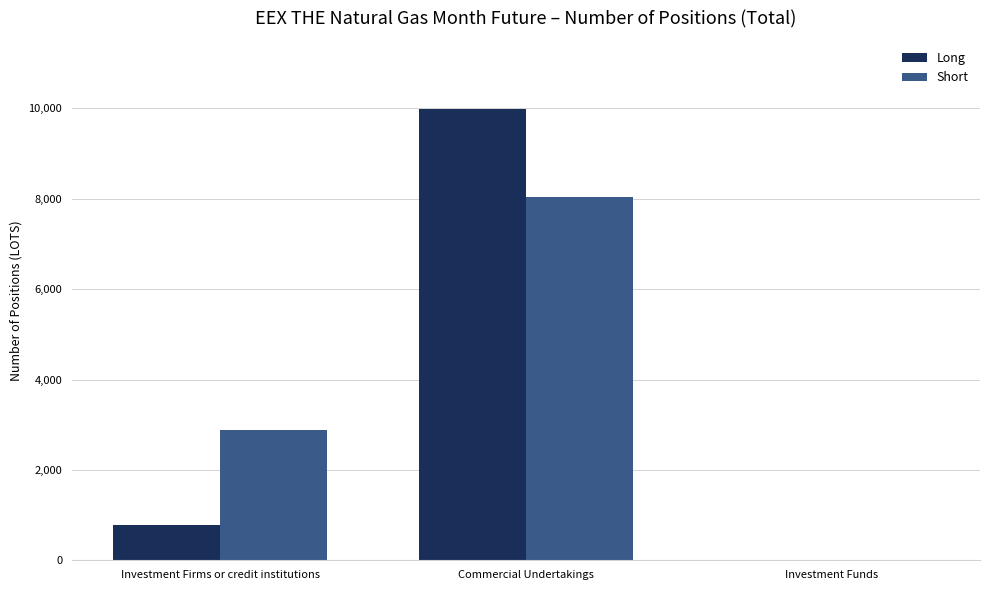

What are all the series names shown in the legend?

Long, Short